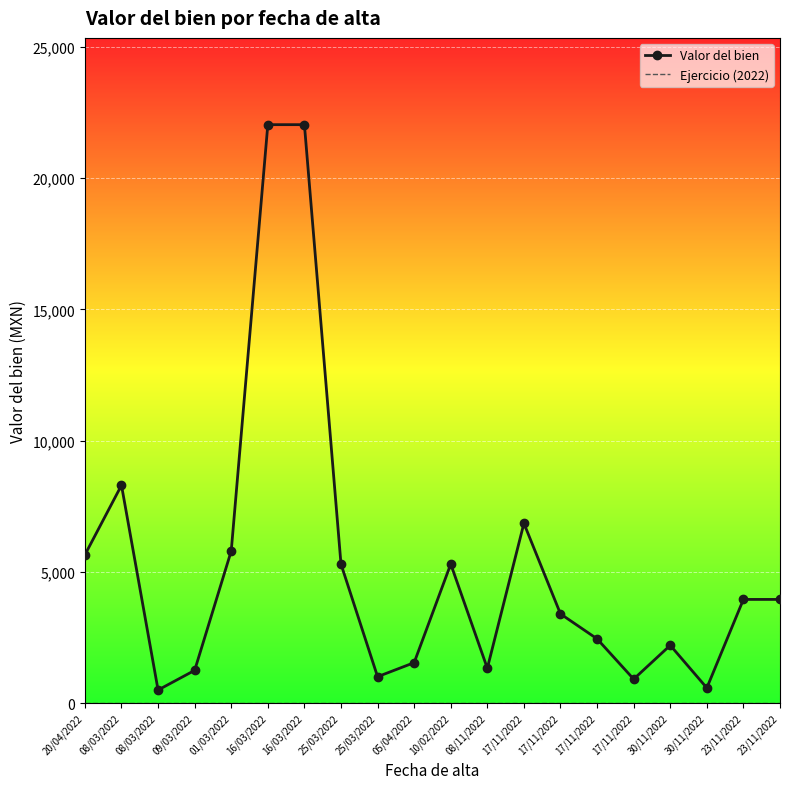

True or false: Ejercicio (2022) and Valor del bien cross at least once.

False